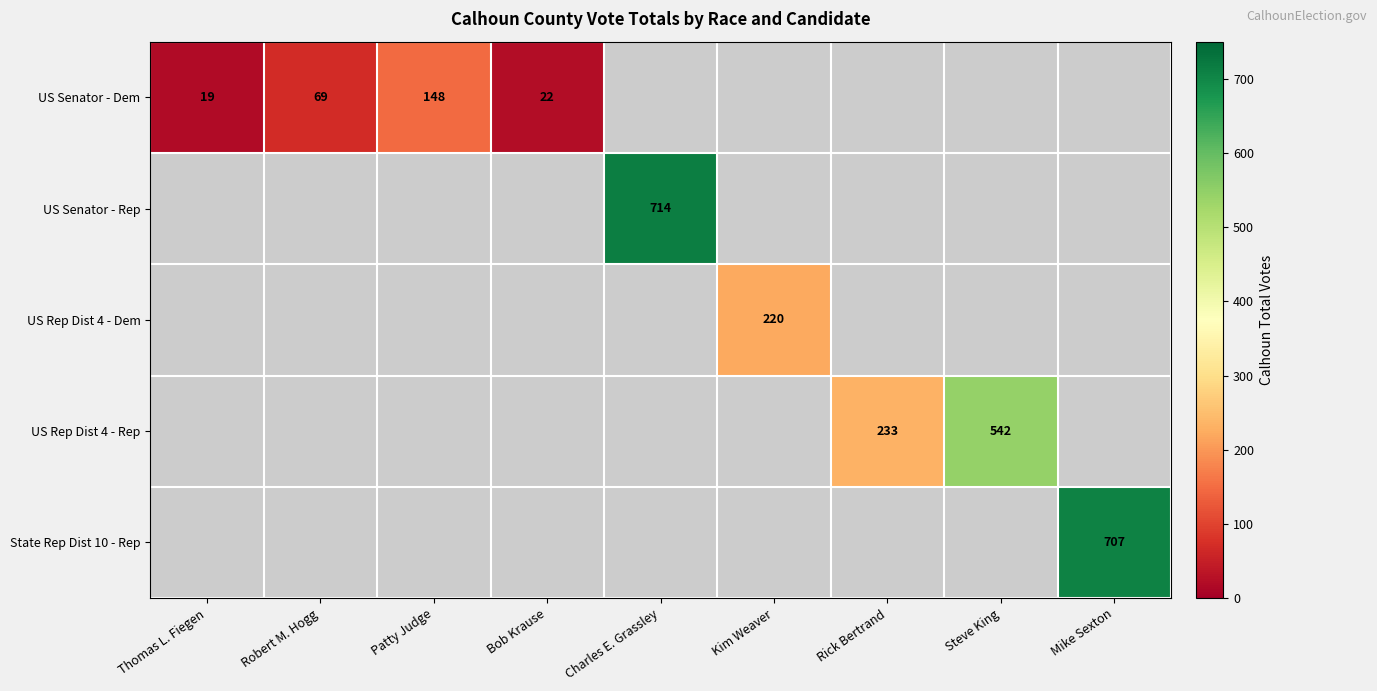

Is it true that US Rep Dist 4 - Dem equals 220 at Kim Weaver?

True